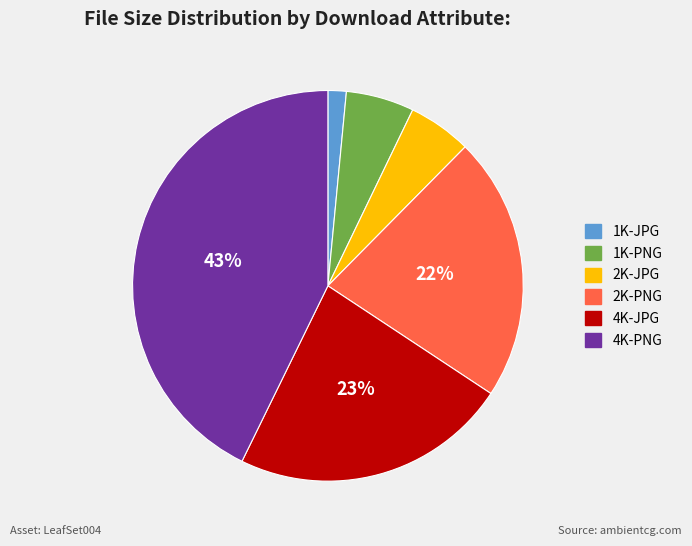

Is the sum of 2K-JPG and 4K-PNG greater than half?

No